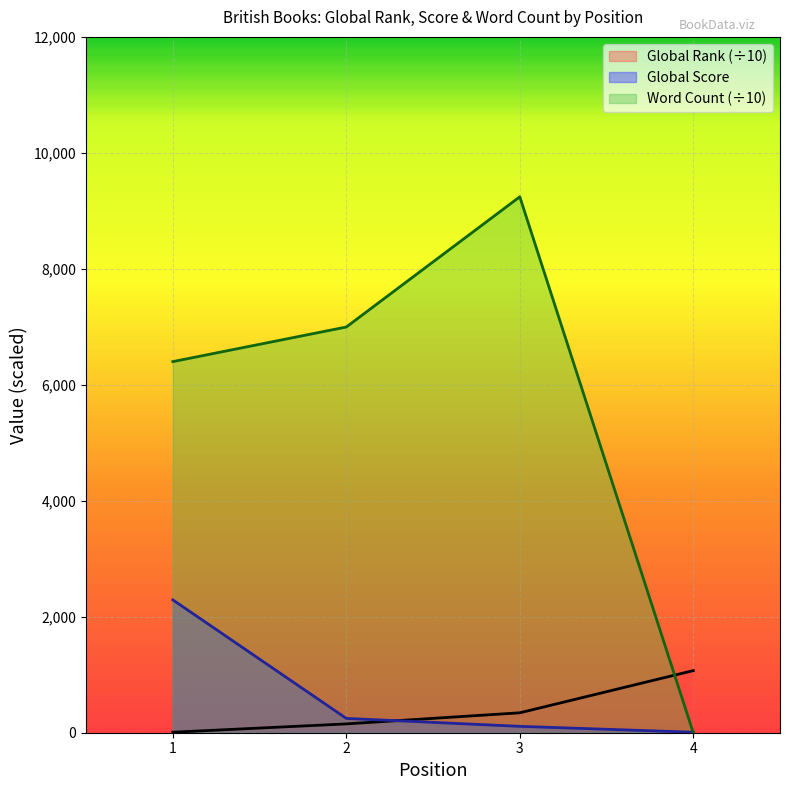

At which label is Word Count closest to 4621?

1